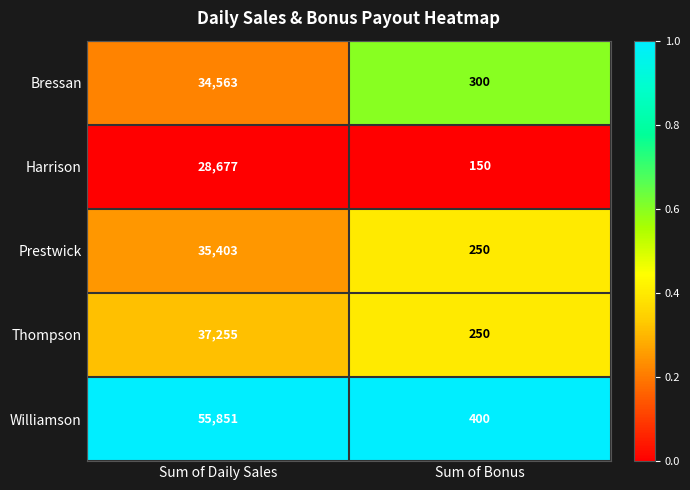

At which label is Williamson closest to 28125?

Sum of Bonus